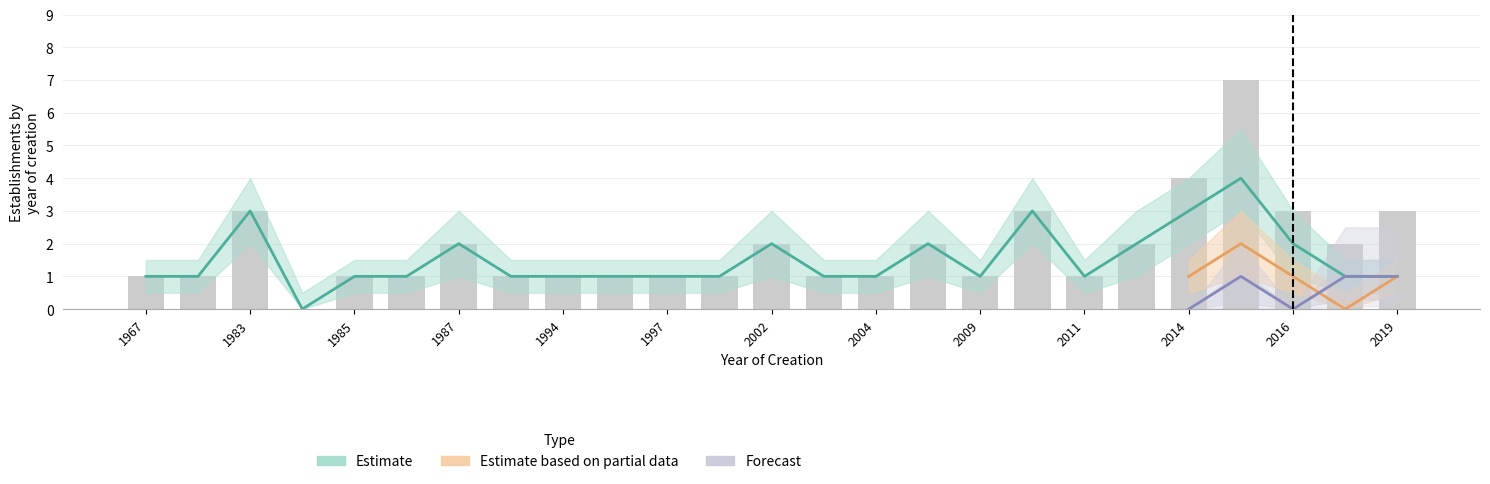

Reading left to right, transcribe all the data shown in this chart.

Estimate: 1	1	3	0	1	1	2	1	1	1	1	1	2	1	1	2	1	3	1	2	3	4	2	1	1
Estimate based on partial data: 0	0	0	0	0	0	0	0	0	0	0	0	0	0	0	0	0	0	0	0	1	2	1	0	1
Forecast: 0	0	0	0	0	0	0	0	0	0	0	0	0	0	0	0	0	0	0	0	0	1	0	1	1